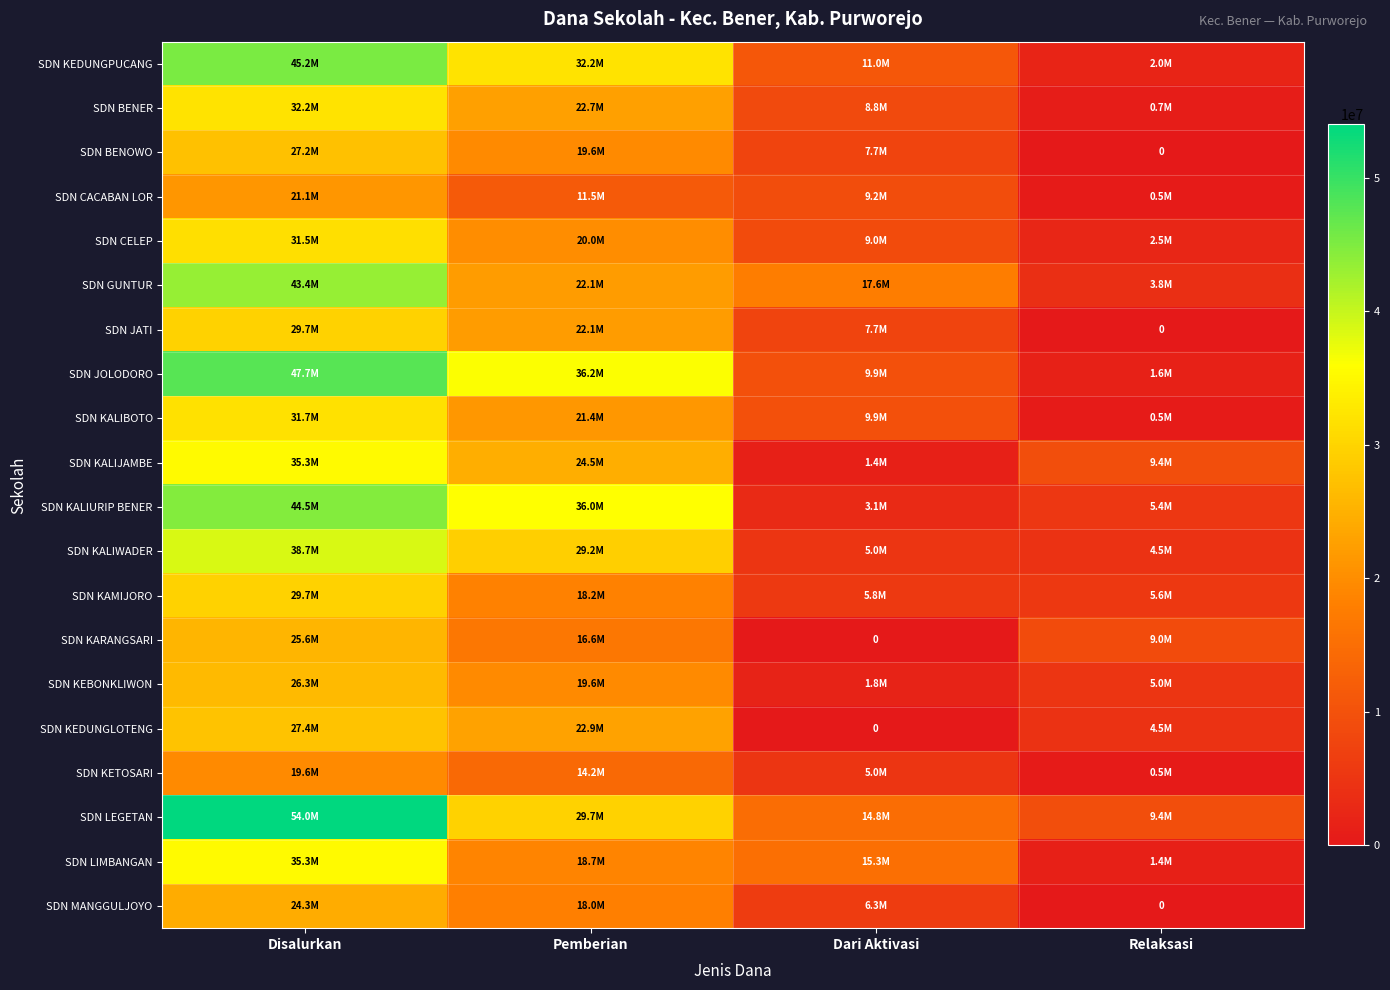

Where does the SDN KALIBOTO series first go above 21375000?

Disalurkan